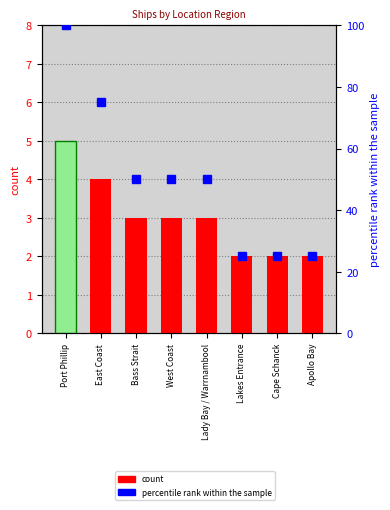

Reading left to right, list all the values displayed in this chart.

count: 5	4	3	3	3	2	2	2
percentile rank within the sample: 100	75	50	50	50	25	25	25